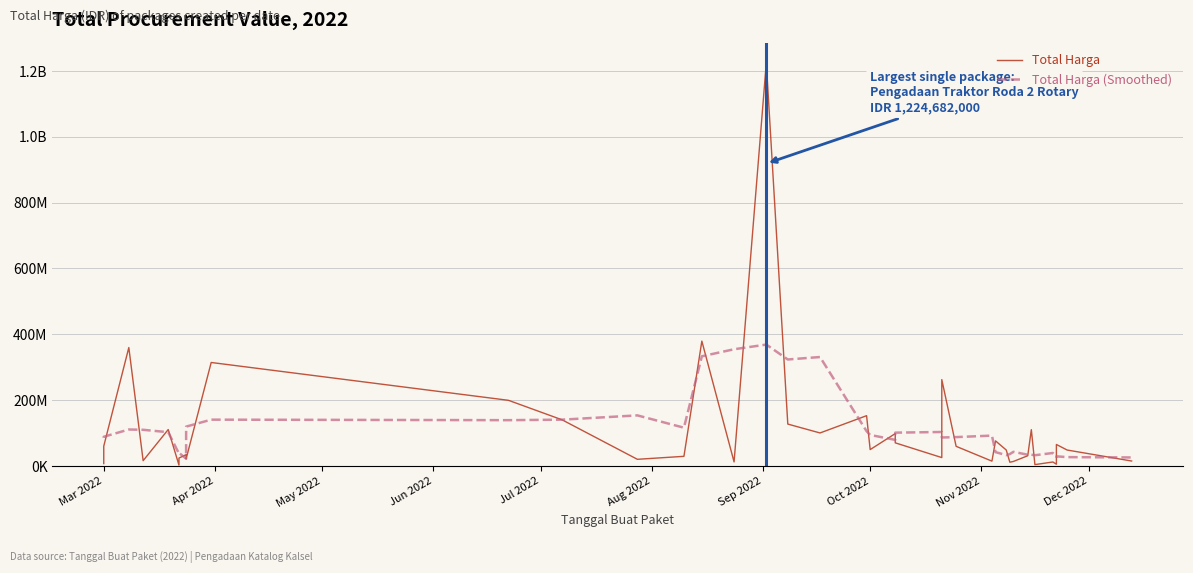

What is the minimum value for Total Harga (Smoothed)?

21832011